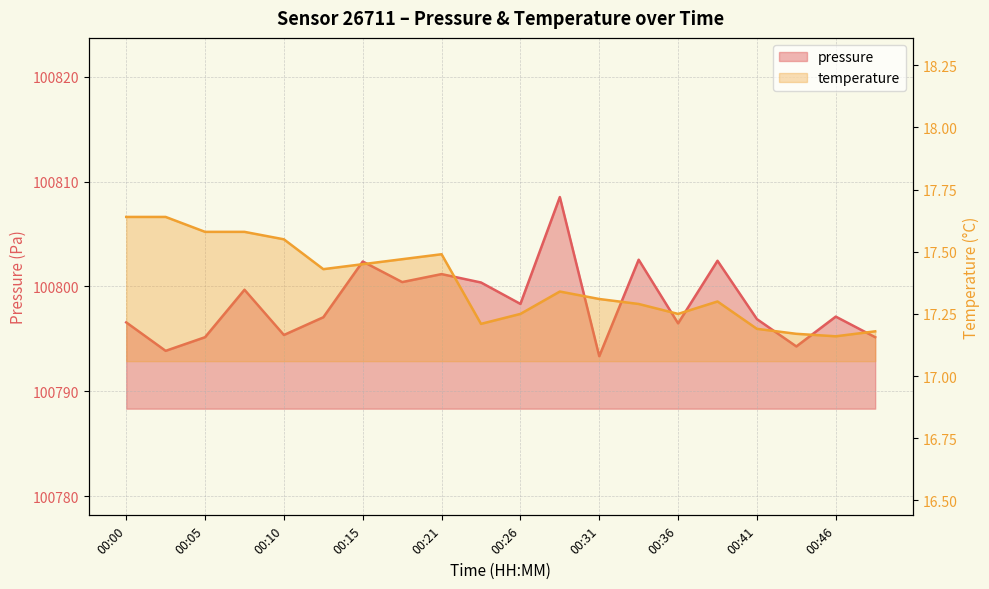

Is it true that pressure equals 100797.1 at 00:46?

True